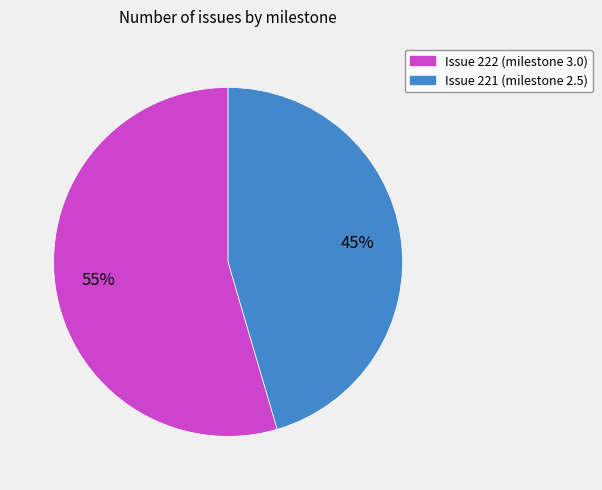

To the nearest percent, what is the average slice percentage?

50%